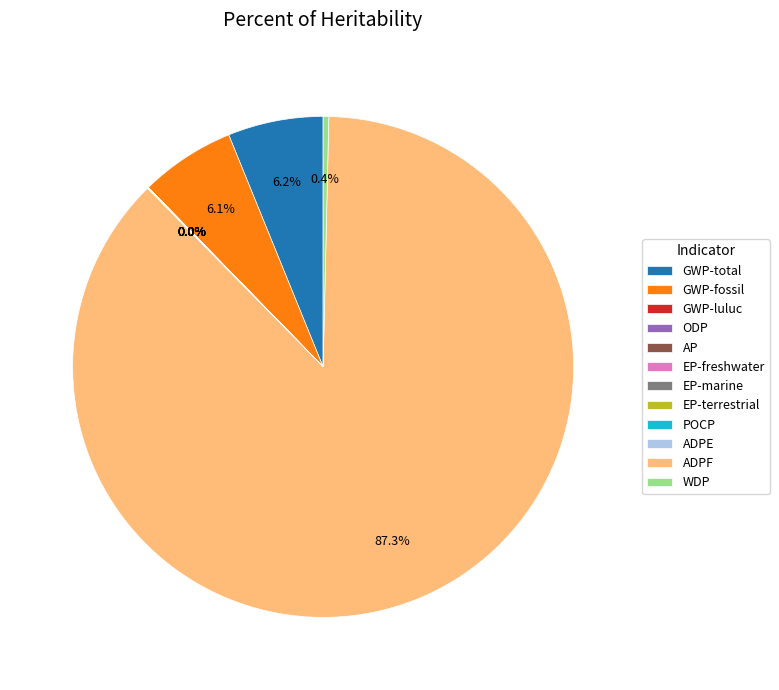

Which slice is the largest?

ADPF